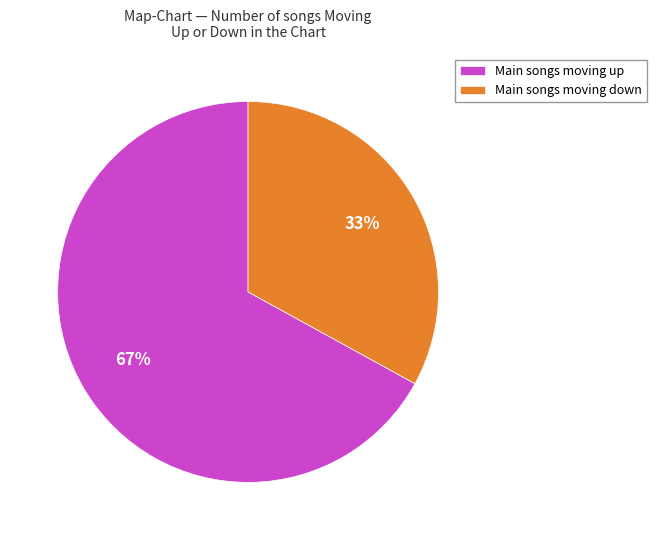

To the nearest percent, what is the average slice percentage?

50%